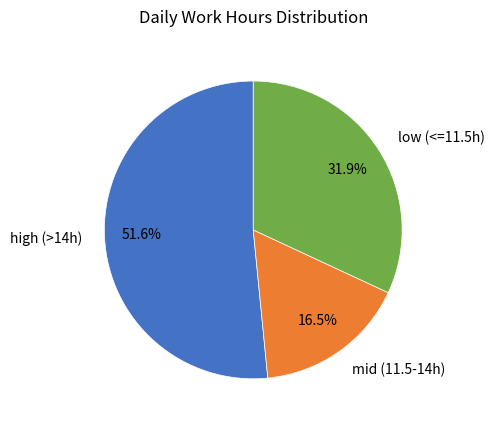

Which has a higher value, low (<=11.5h) or high (>14h)?

high (>14h)